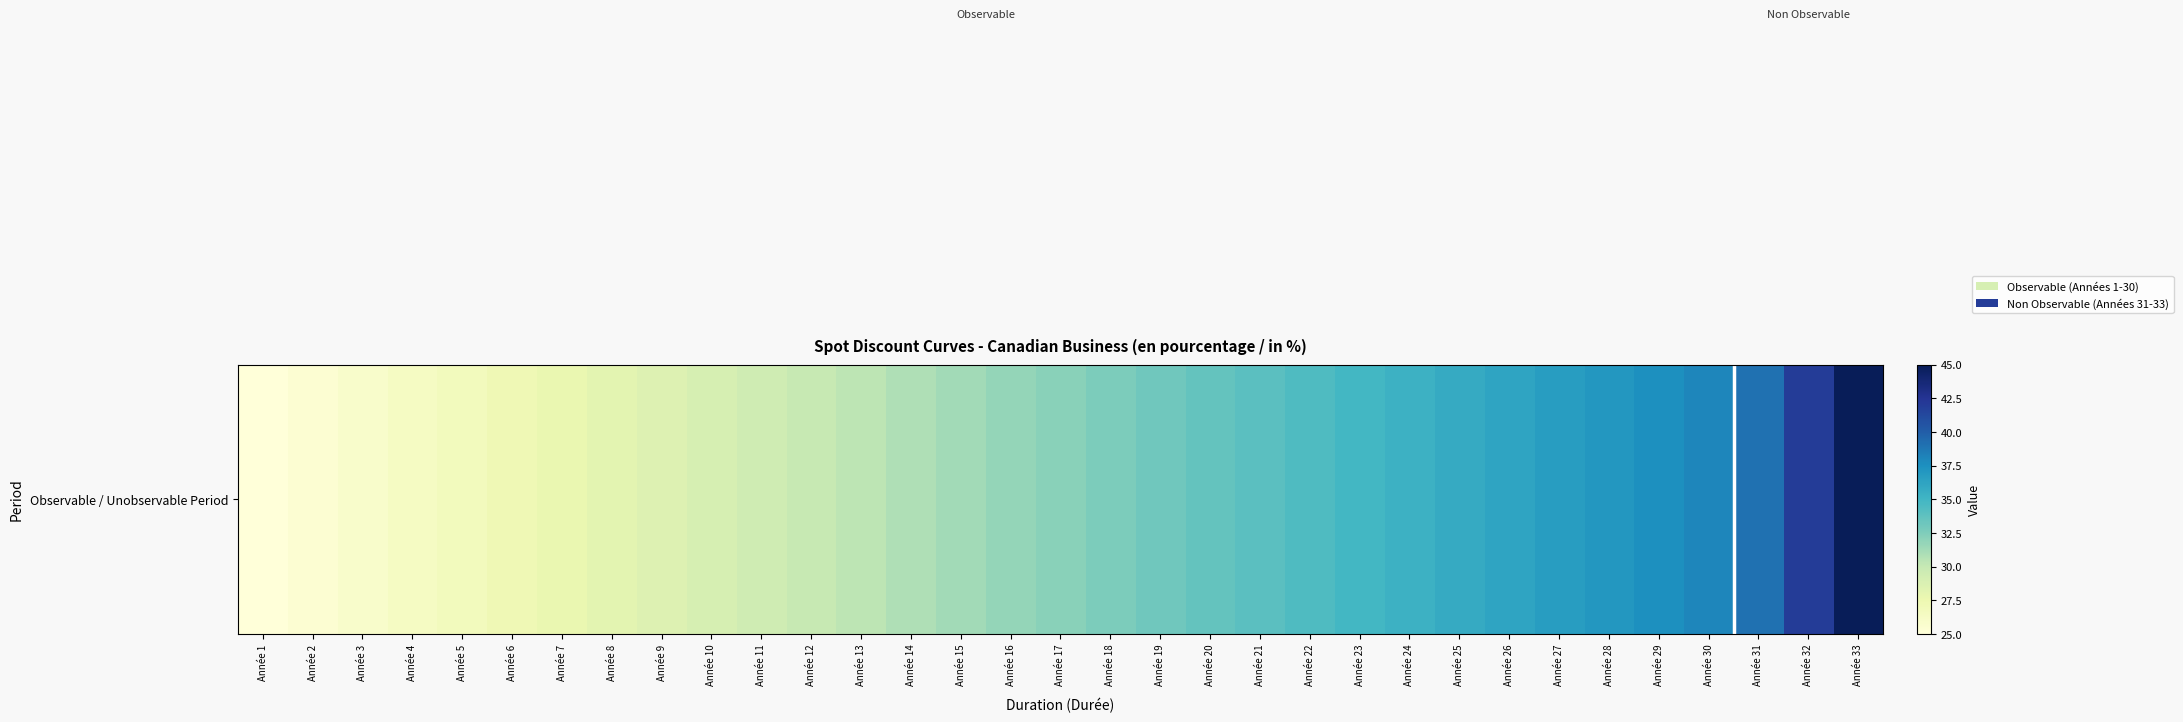

Which has a higher value, Année 6 or Année 19?

Année 19